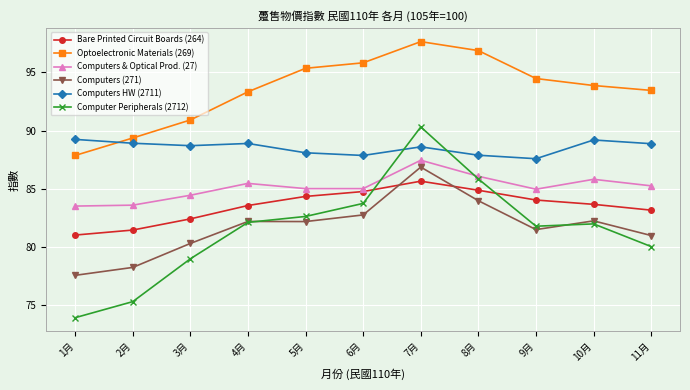

Which series has the widest spread of values?

Computer Peripherals (2712)